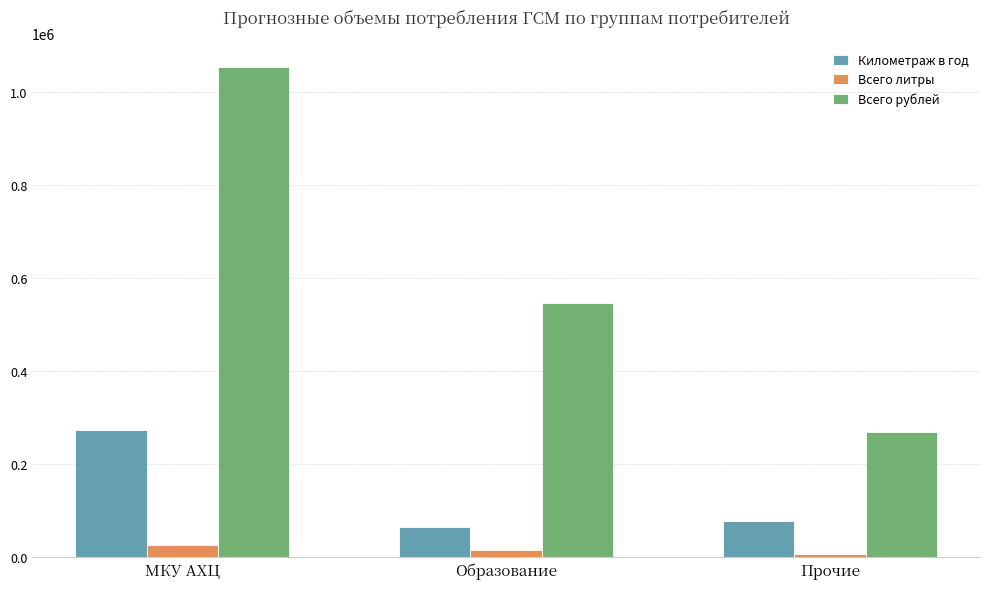

Which series has the widest spread of values?

Всего рублей